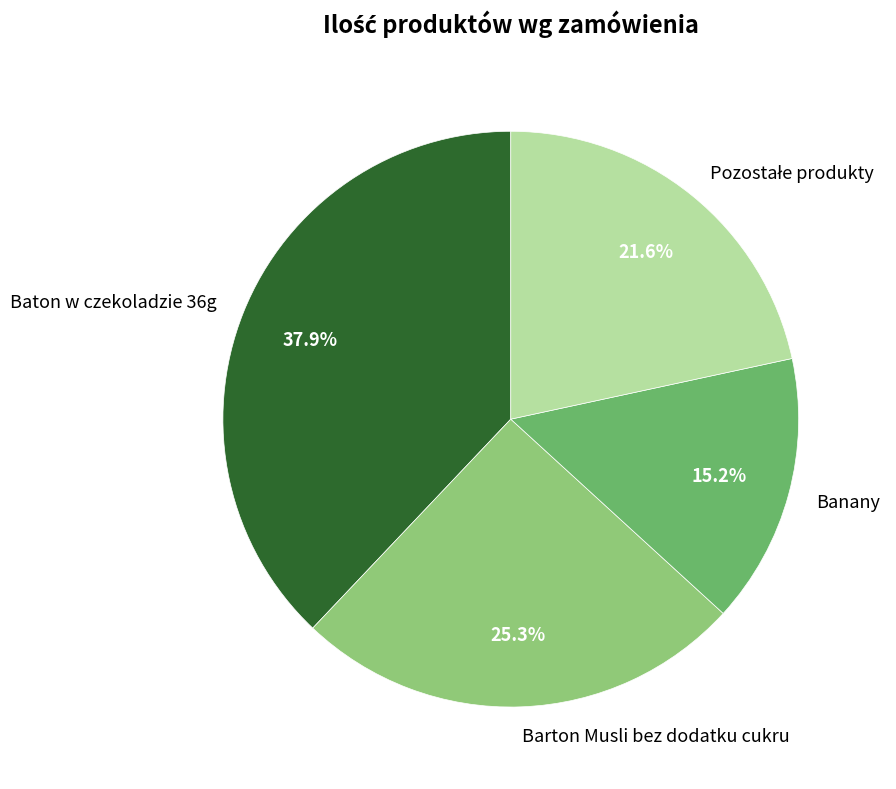

What percentage do Baton w czekoladzie 36g and Banany together represent?

53.1%